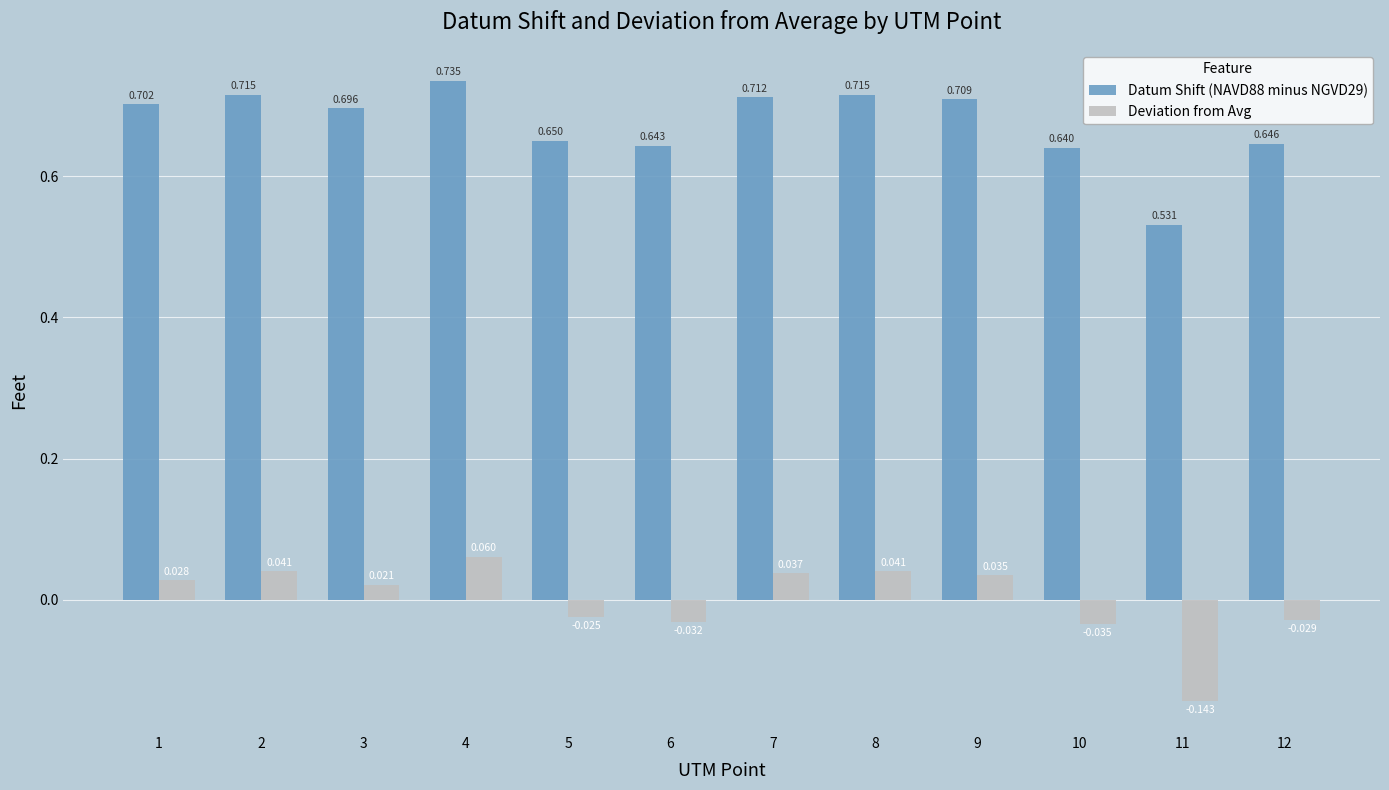

Is the value of Datum Shift (NAVD88 minus NGVD29) at 7 greater than the value of Deviation from Avg at 7?

Yes